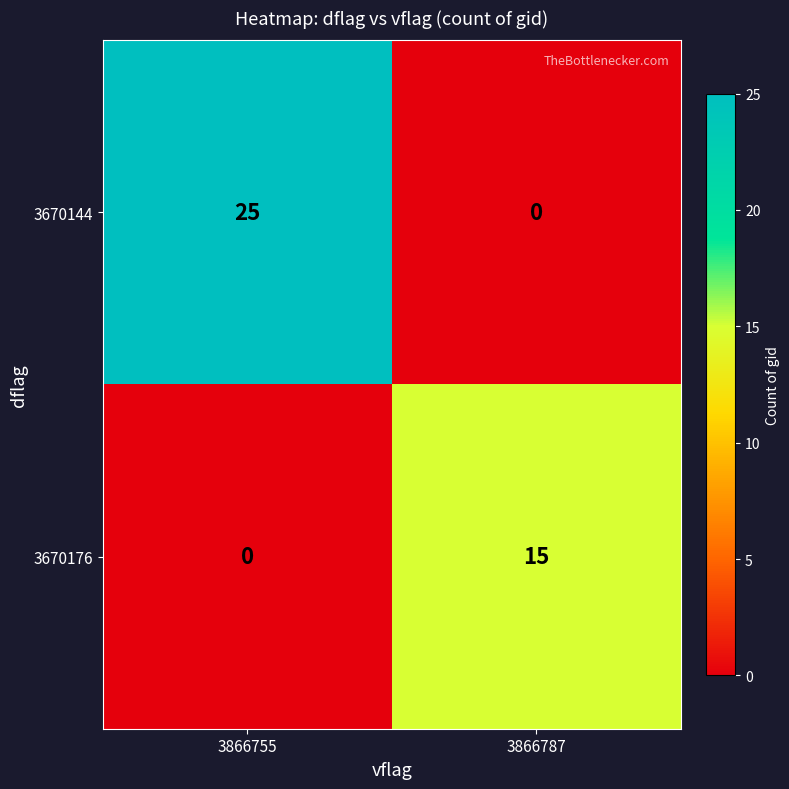

Between 3866755 and 3866787, which series saw the biggest shift?

3670144